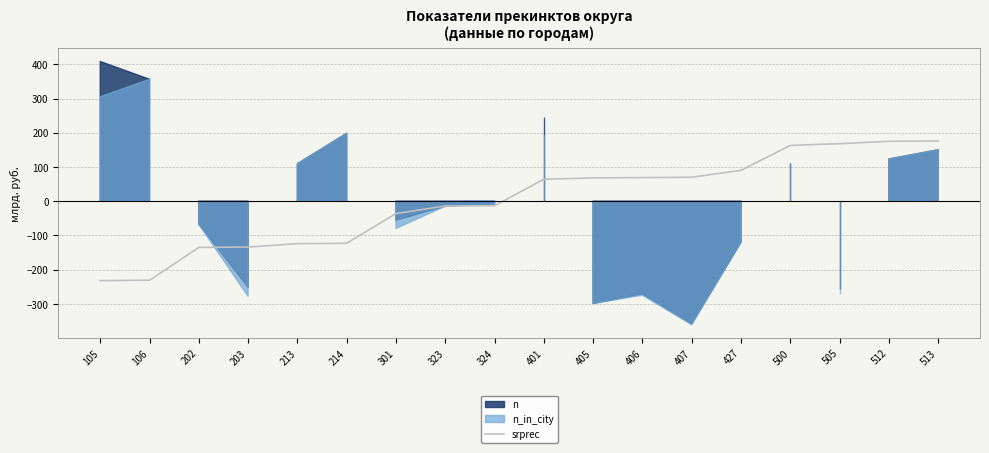

True or false: srprec has a value of 73.0 at 505.

False